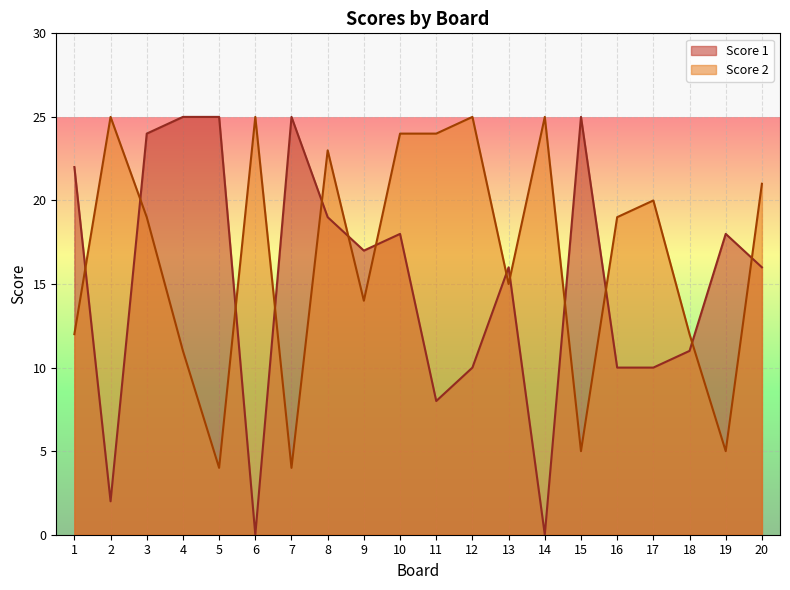

What is the value of the Score 1 point at the 13th from the left?

16